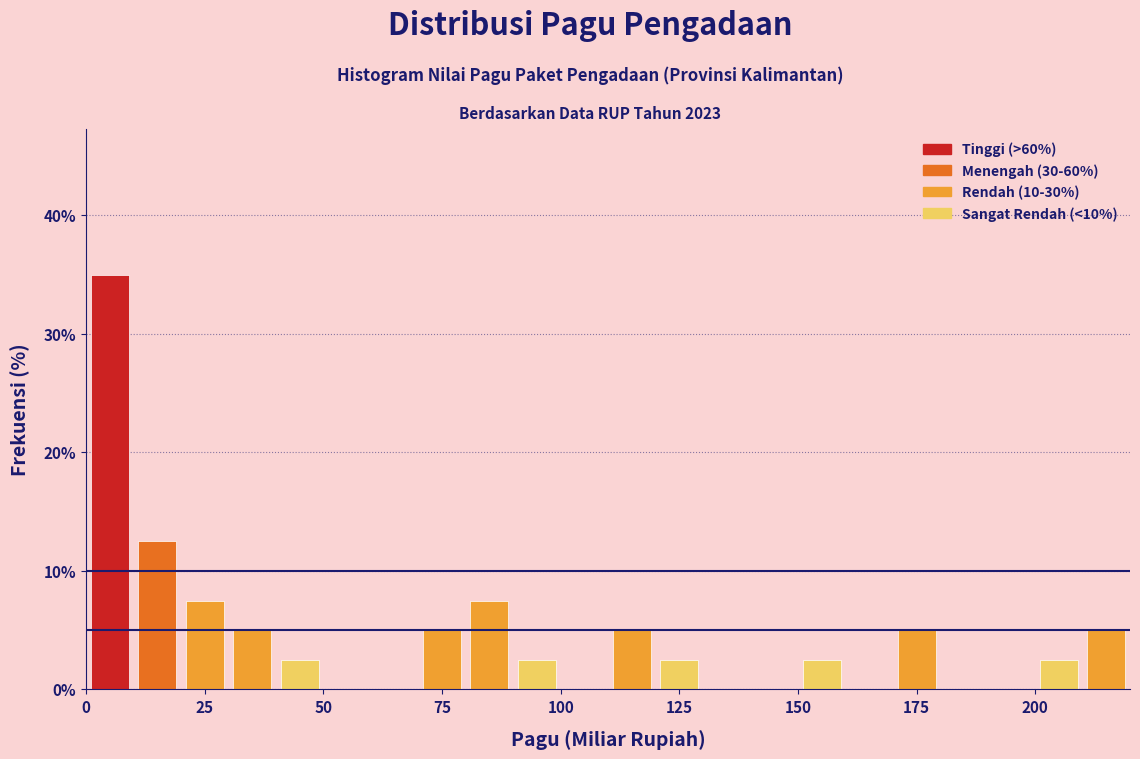

Around what value on the x-axis is the tallest bar? Give the approximate position of its centre, as read against the axis.

5